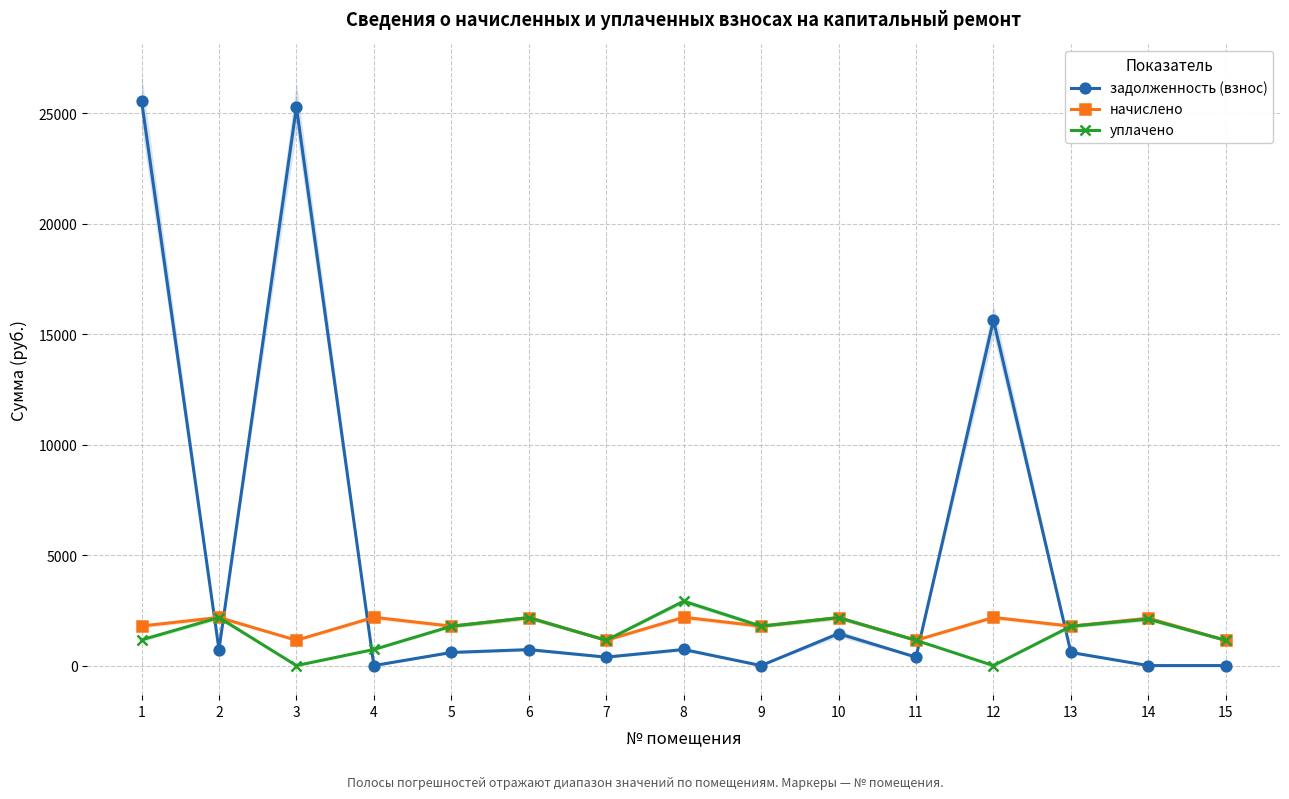

Reading left to right, extract all data points from this chart.

задолженность (взнос): 25580.1	726.3	25287.2	0.0	594.9	723.9	382.2	728.8	0.0	1447.8	382.2	15638.9	594.8	0.0	0.9
начислено: 1791.9	2179.0	1146.7	2186.4	1784.5	2171.6	1146.7	2186.4	1784.5	2171.6	1146.7	2179.0	1784.5	2145.8	1143.0
уплачено: 1163.6	2174.1	0.0	728.8	1780.3	2171.6	1144.0	2915.2	1784.5	2171.1	1144.0	0.0	1780.3	2104.7	1142.8